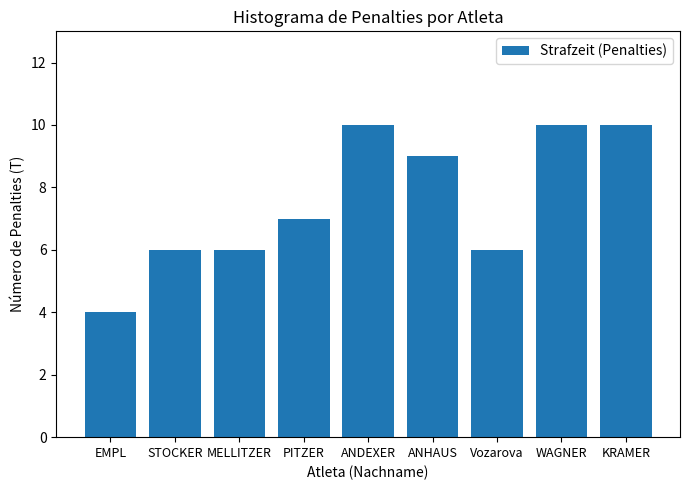

What is the average value?

8